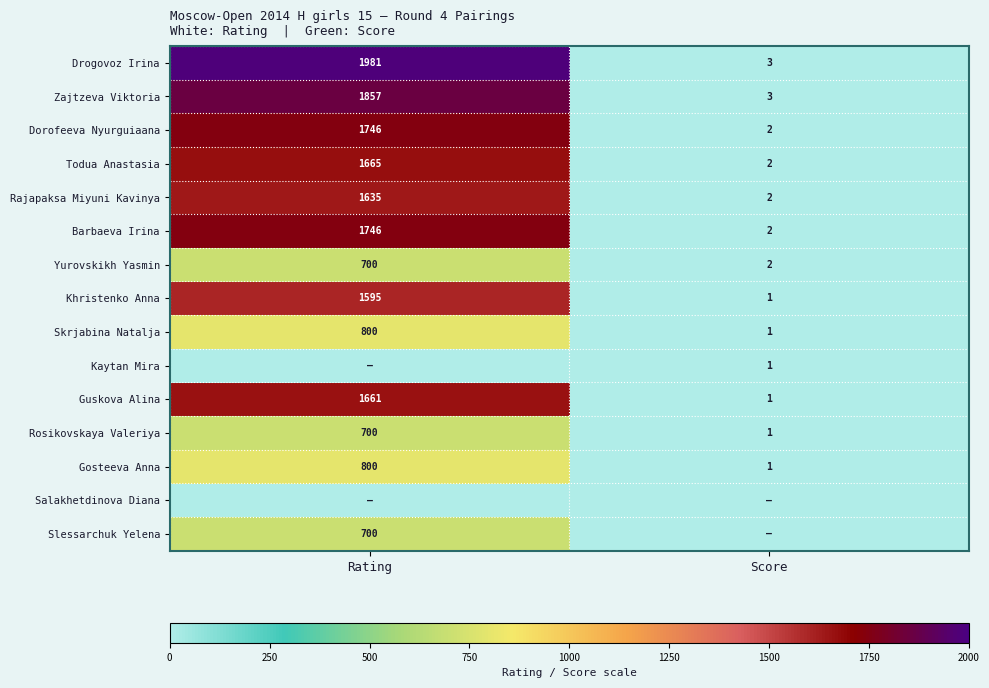

Between Score and Rating, which is larger?

Rating